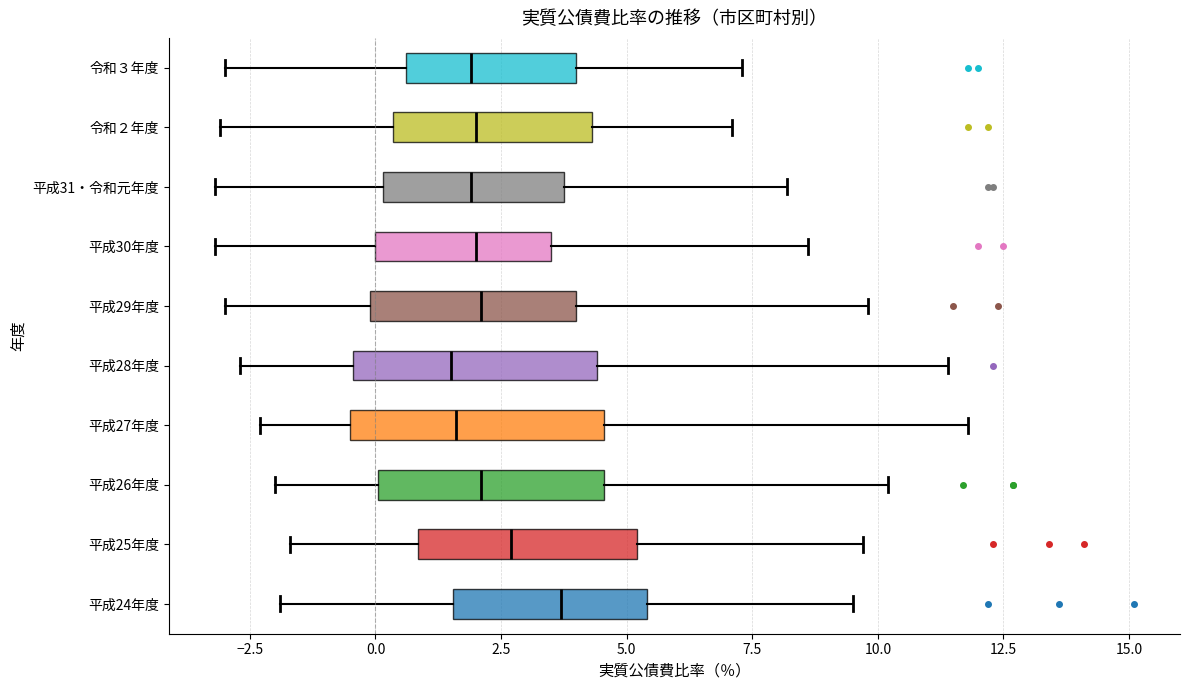

Reading bottom to top, transcribe this box plot: for each box, give where its median line is, the range the box spans, and where its two whiskers end, as read against the x-axis. The values are not printed on the chart, so give them approximately, as read against the axis.

平成24年度: median 3.5, box 1.5 to 5.5, whiskers -2.0 to 9.5
平成25年度: median 2.5, box 1.0 to 5.0, whiskers -1.5 to 9.5
平成26年度: median 2.0, box 0.0 to 4.5, whiskers -2.0 to 10.0
平成27年度: median 1.5, box -0.5 to 4.5, whiskers -2.5 to 12.0
平成28年度: median 1.5, box -0.5 to 4.5, whiskers -2.5 to 11.5
平成29年度: median 2.0, box 0.0 to 4.0, whiskers -3.0 to 10.0
平成30年度: median 2.0, box 0.0 to 3.5, whiskers -3.0 to 8.5
平成31・令和元年度: median 2.0, box 0.0 to 4.0, whiskers -3.0 to 8.0
令和２年度: median 2.0, box 0.5 to 4.5, whiskers -3.0 to 7.0
令和３年度: median 2.0, box 0.5 to 4.0, whiskers -3.0 to 7.5